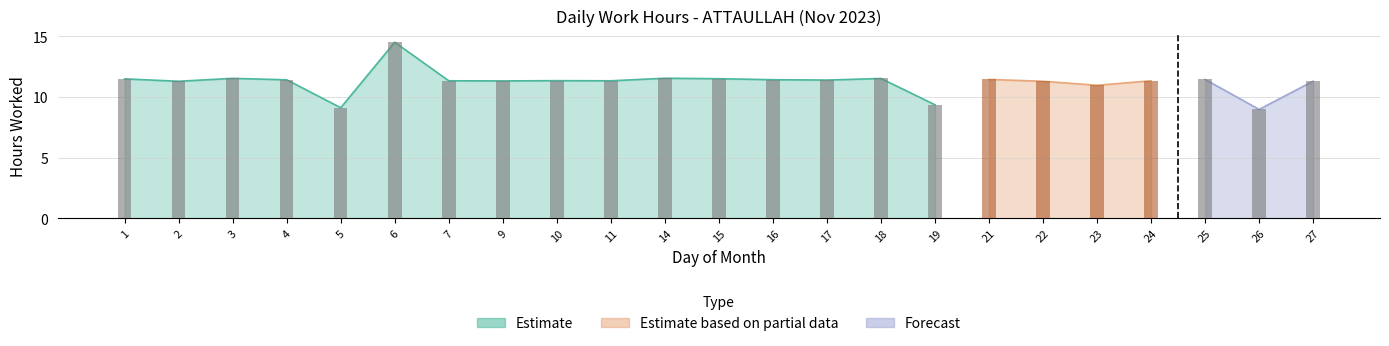

Rank the categories by value from lowest to highest.

26, 5, 19, 23, 2, 22, 27, 9, 7, 11, 24, 10, 17, 4, 16, 21, 25, 1, 15, 18, 3, 14, 6